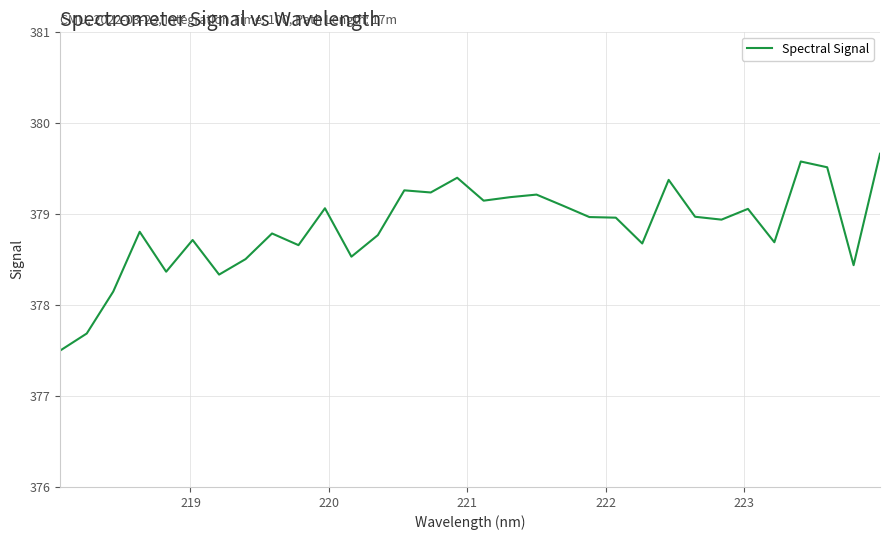

What is the smallest value displayed?

377.5